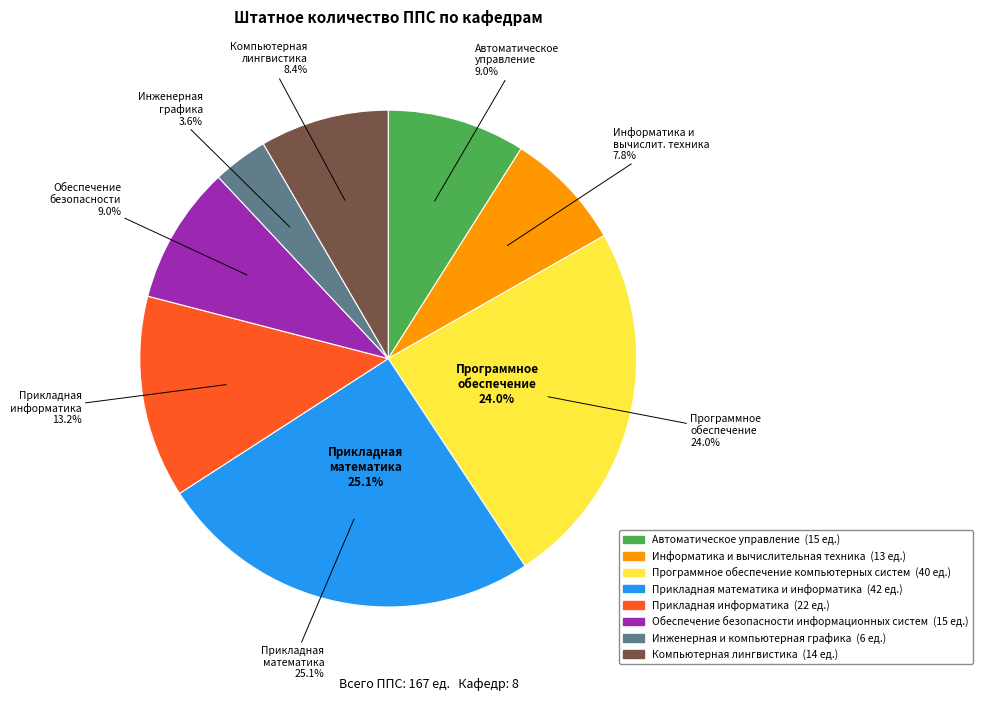

What is the largest slice in the pie chart?

Прикладная математика и информатика